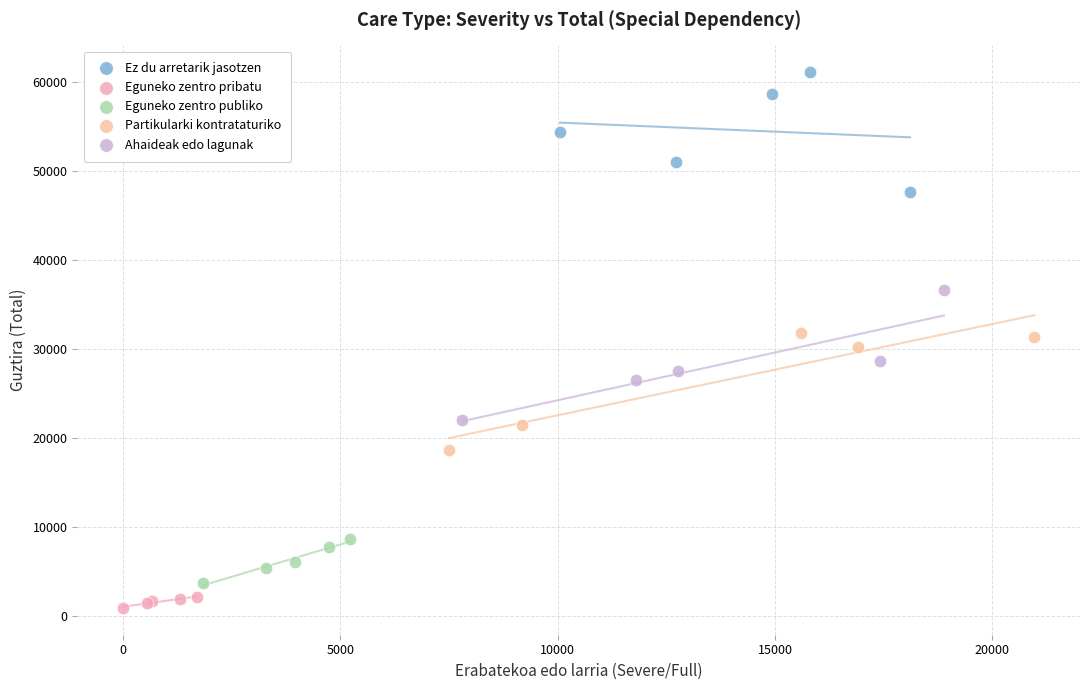

Which series contains the lowest Y value?

Eguneko zentro pribatu